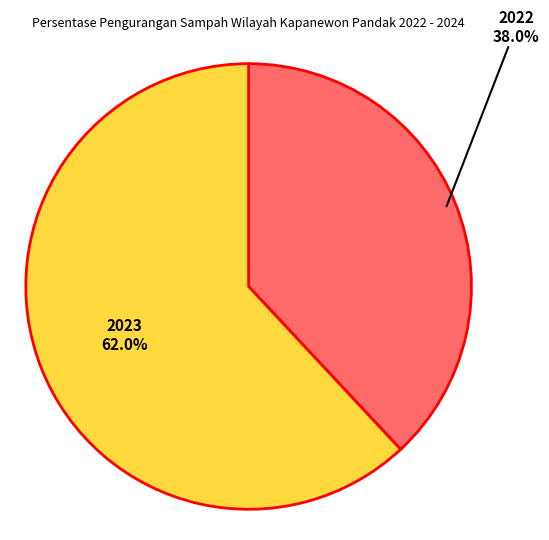

Is there any slice that represents more than half of the pie?

Yes